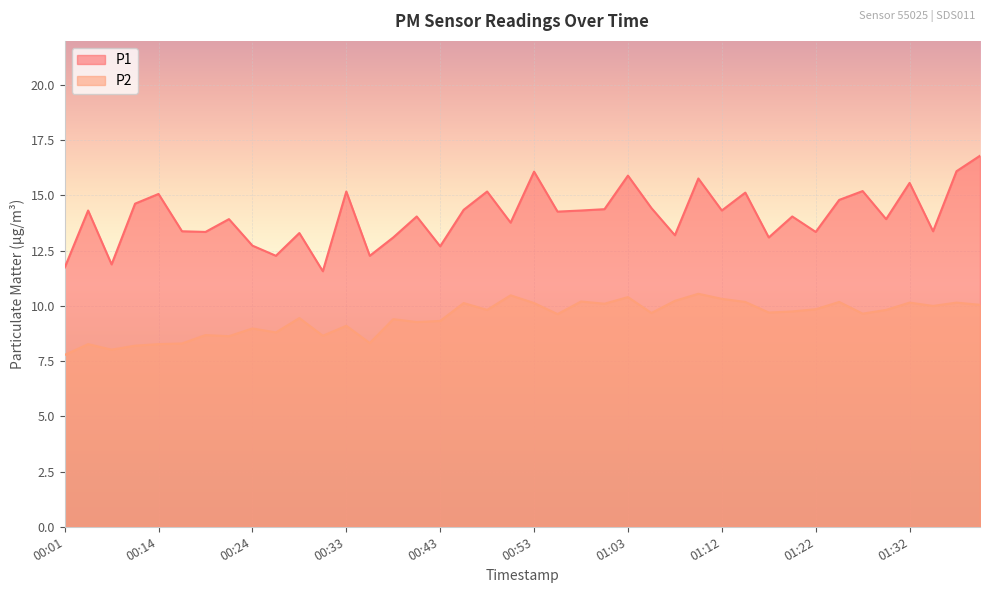

How many interior local valleys does the P2 series have?

13